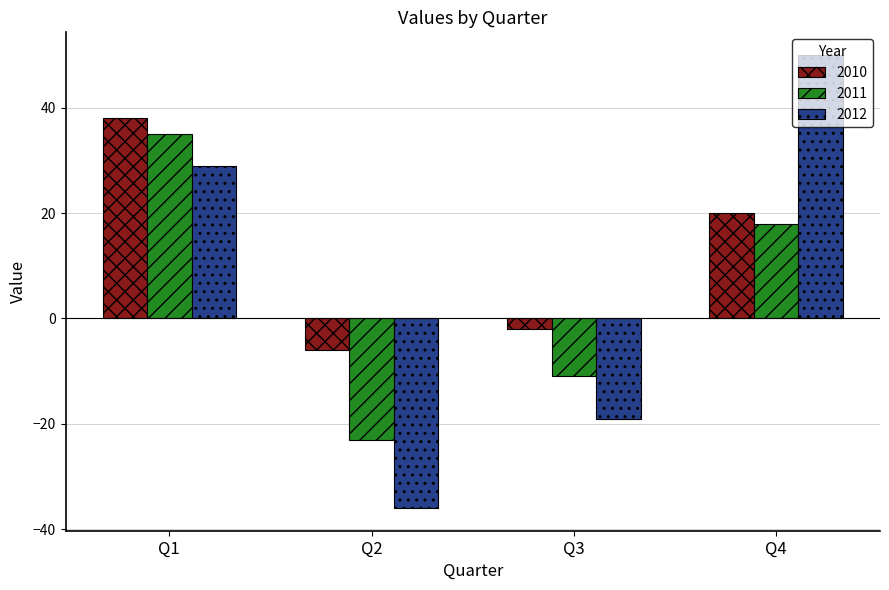

How many values in 2010 are below zero?

2